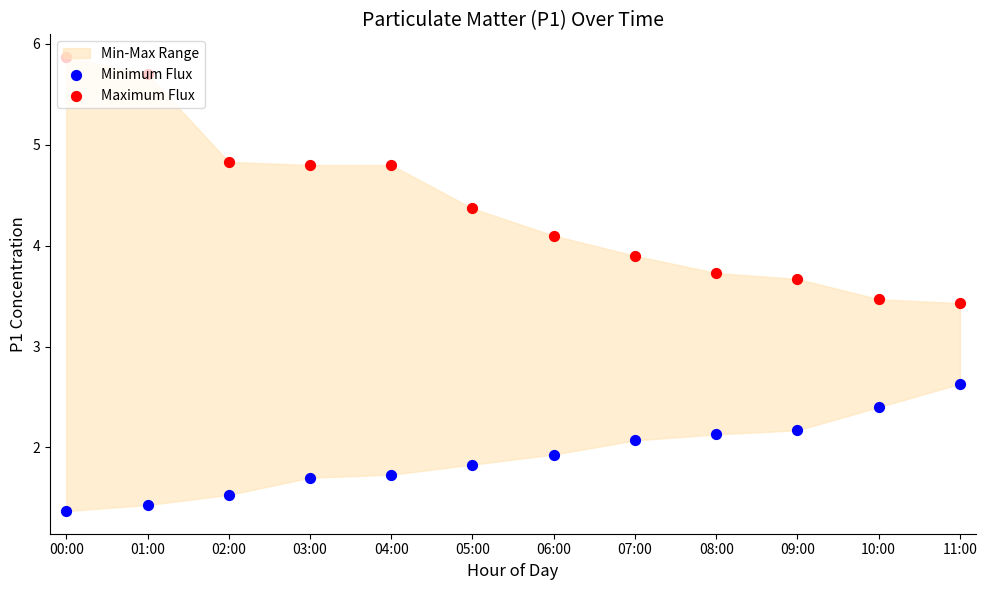

At how many categories does at least one series exceed 5?

2